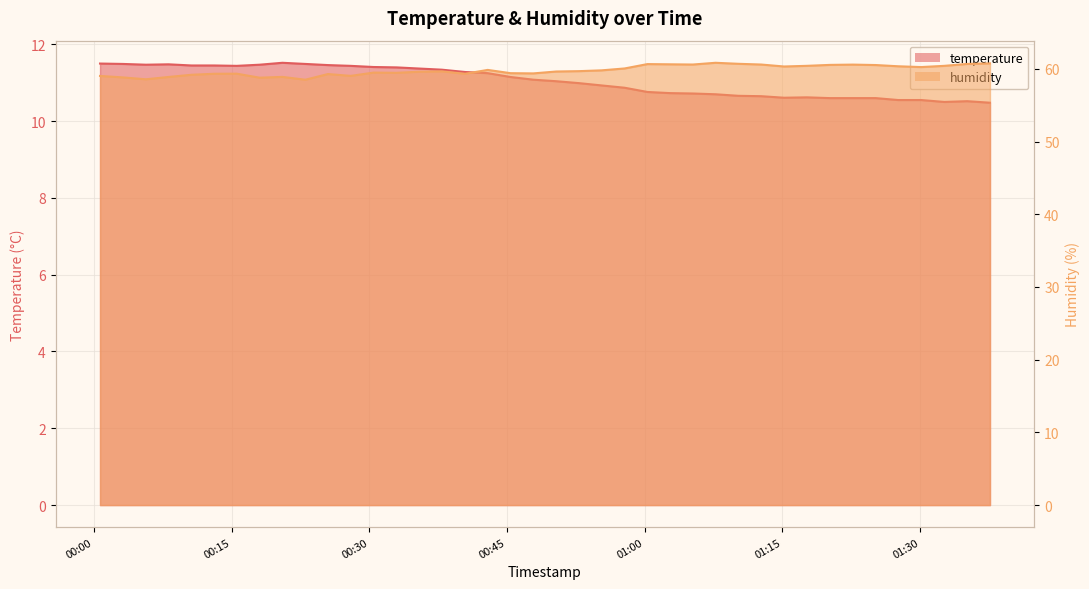

Which series has the largest range (max minus min)?

humidity